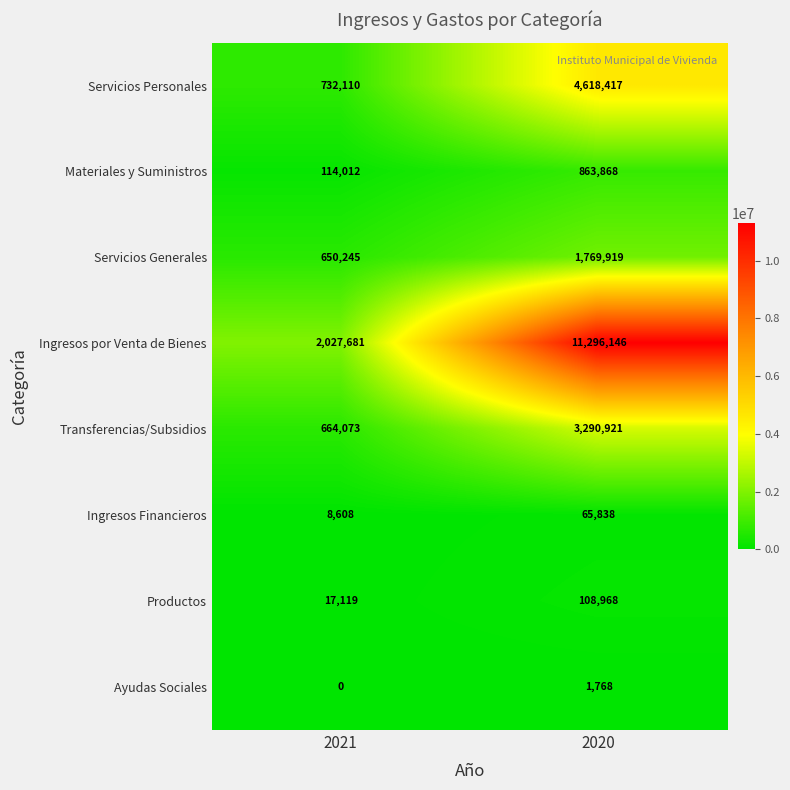

List the labels in order of Ayudas Sociales value, smallest first.

2021, 2020